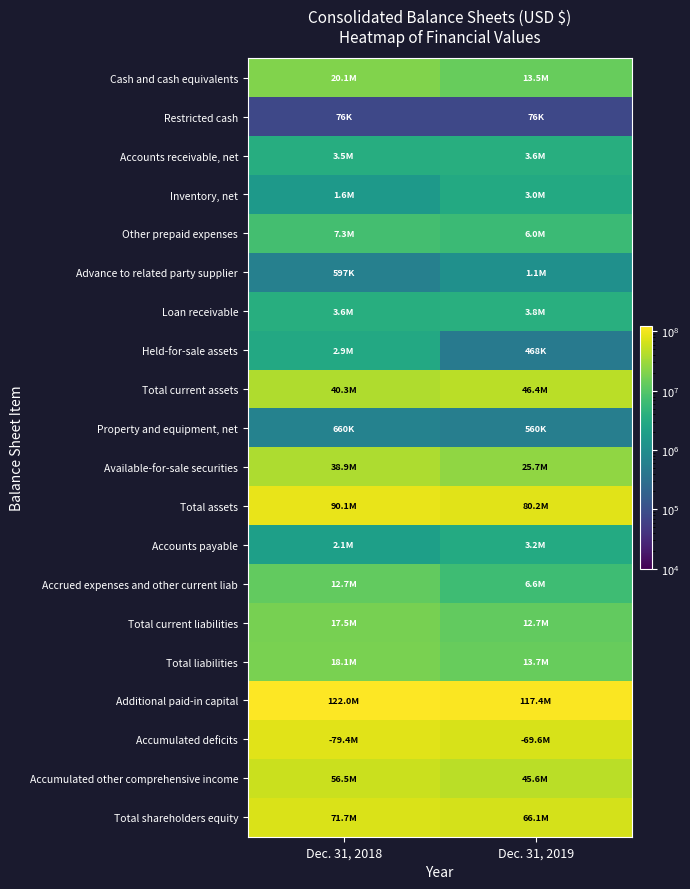

What is the smallest value displayed?

75543